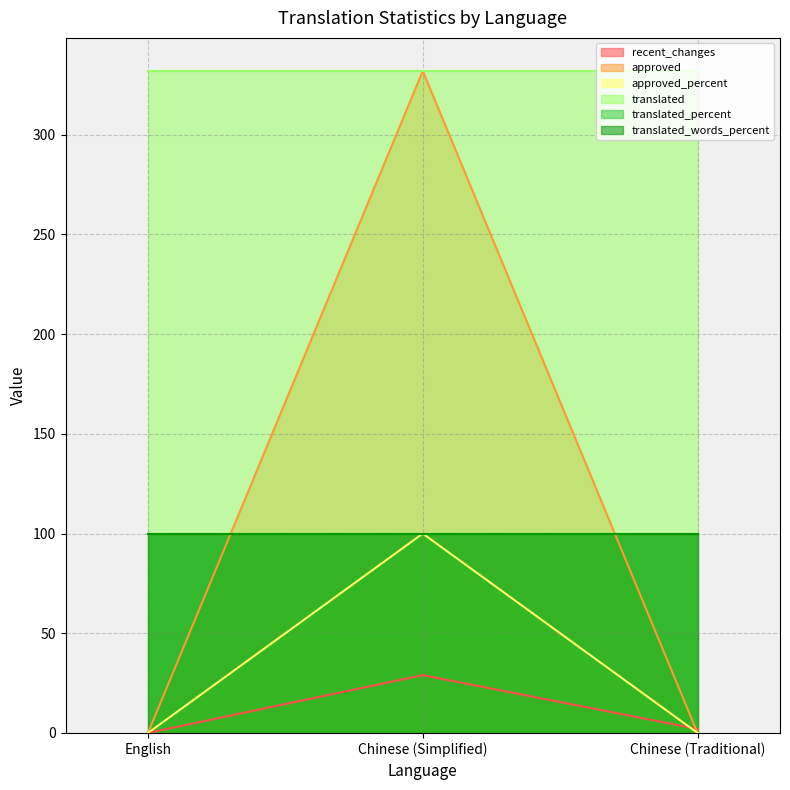

What is the difference between the recent_changes values at Chinese (Simplified) and Chinese (Traditional)?

27